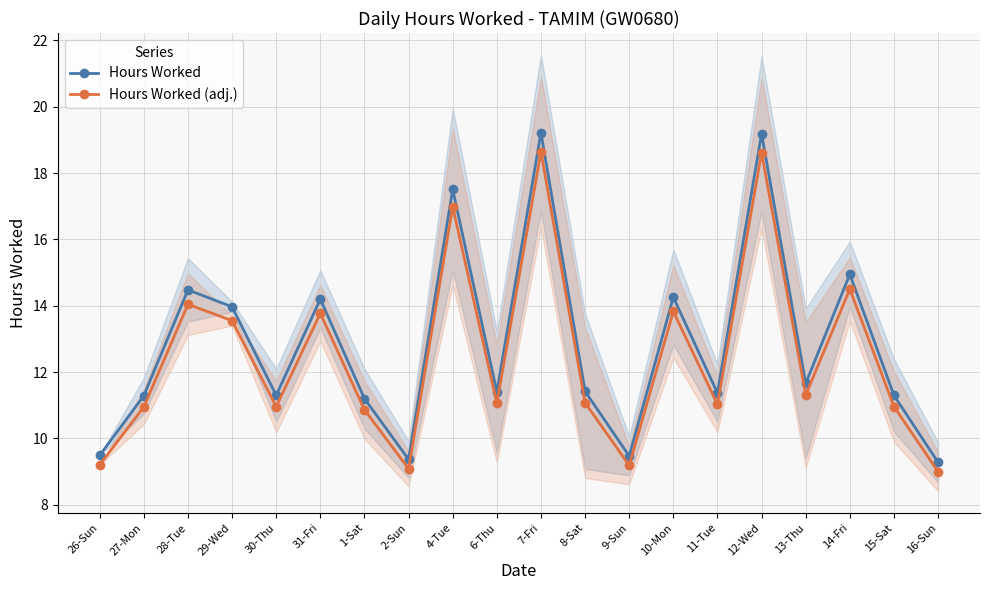

What are all the series names shown in the legend?

Hours Worked, Hours Worked (adj.)